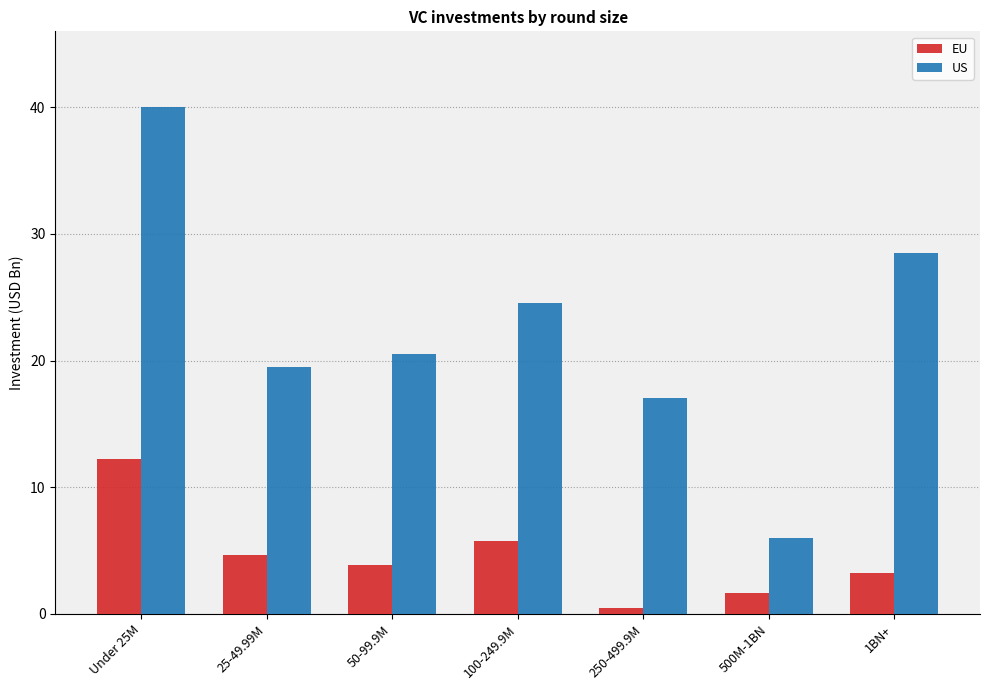

What is the total value across all series at Under 25M?

52.2